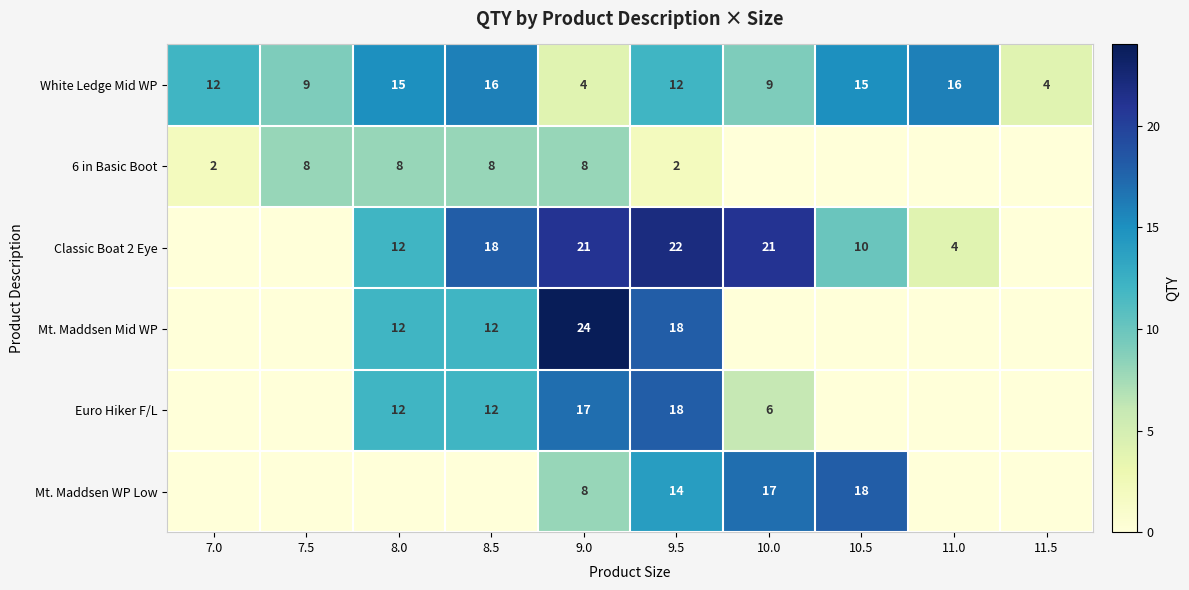

Between 10.5 and 7.0, which is larger?

10.5